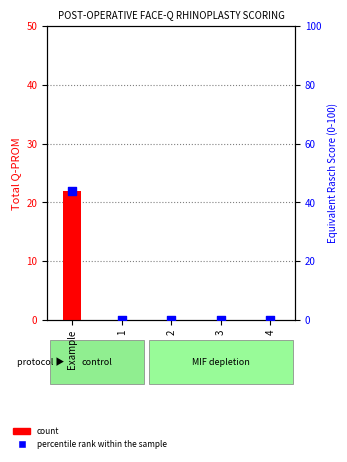

Which series has the largest Y range (max minus min)?

percentile rank within the sample